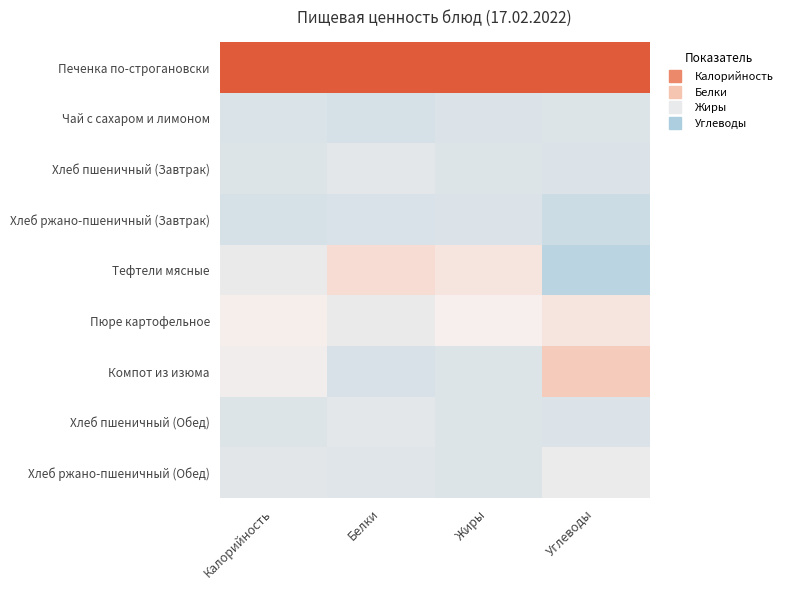

Rank the series at Калорийность from highest to lowest value.

Печенка по-строгановски, Пюре картофельное, Компот из изюма, Тефтели мясные, Хлеб ржано-пшеничный (Обед), Хлеб пшеничный (Завтрак), Хлеб пшеничный (Обед), Чай с сахаром и лимоном, Хлеб ржано-пшеничный (Завтрак)